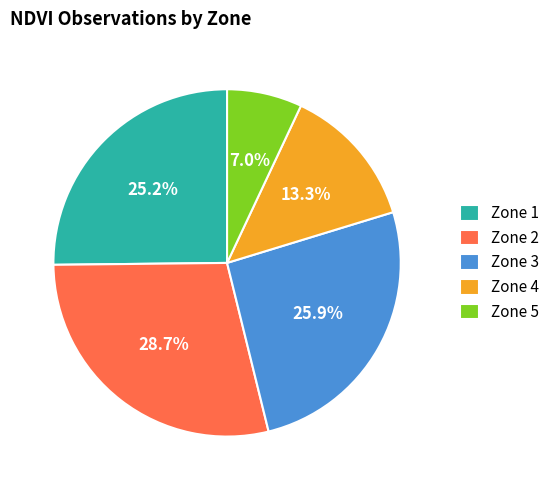

Which category has the smallest portion of the pie?

Zone 5